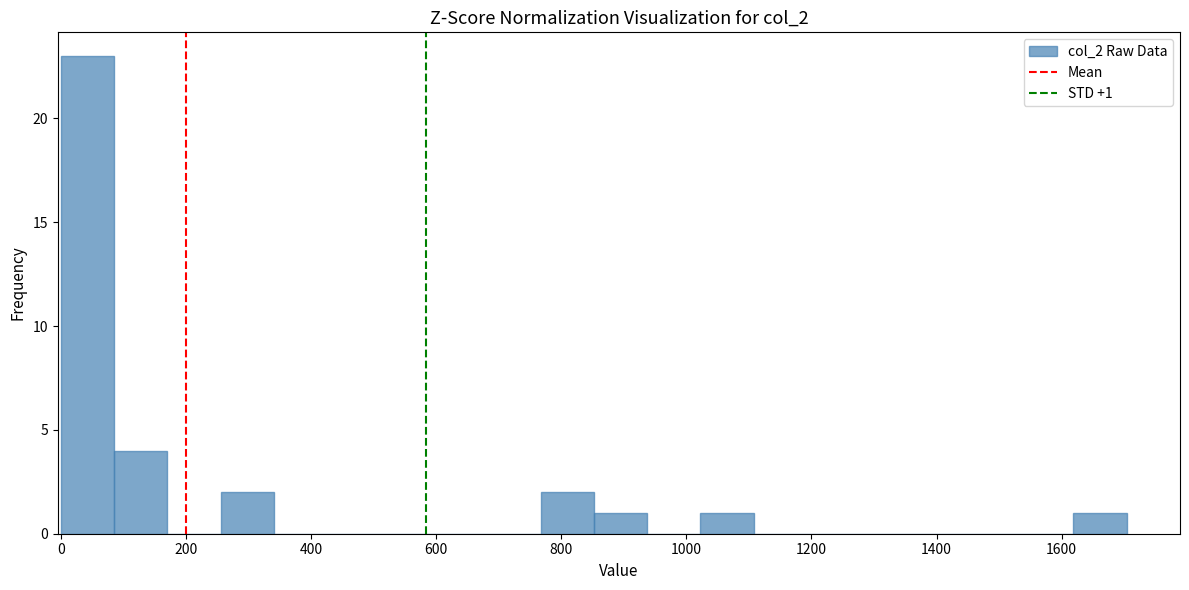

Over which range of the x-axis is the bar tallest?

0 to 80